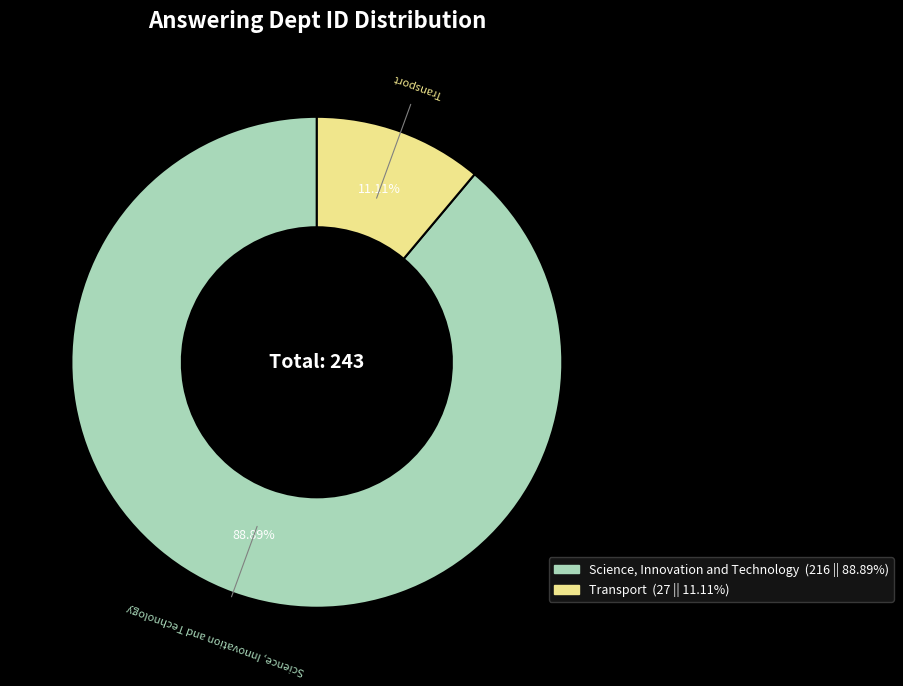

What is the total percentage of Science, Innovation and Technology and Transport?

100.0%